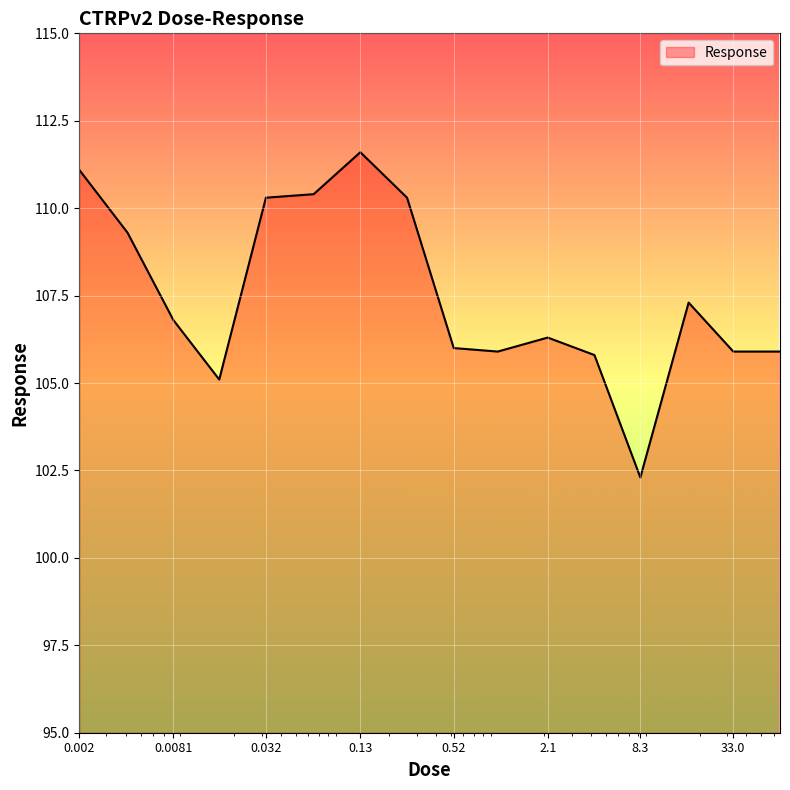

What is the difference between the maximum and minimum values?

9.3